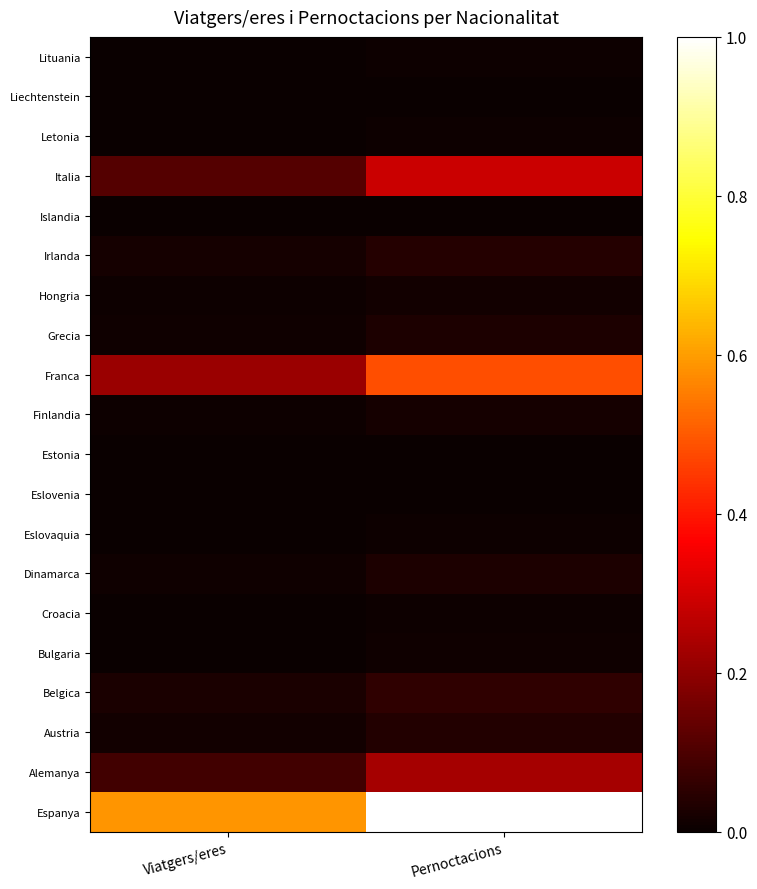

Reading left to right, transcribe all the data shown in this chart.

Espanya: Viatgers/eres=0.6	Pernoctacions=1.0
Alemanya: Viatgers/eres=0.1	Pernoctacions=0.2
Austria: Viatgers/eres=0.0	Pernoctacions=0.0
Belgica: Viatgers/eres=0.0	Pernoctacions=0.1
Bulgaria: Viatgers/eres=0.0	Pernoctacions=0.0
Croacia: Viatgers/eres=0.0	Pernoctacions=0.0
Dinamarca: Viatgers/eres=0.0	Pernoctacions=0.0
Eslovaquia: Viatgers/eres=0.0	Pernoctacions=0.0
Eslovenia: Viatgers/eres=0.0	Pernoctacions=0.0
Estonia: Viatgers/eres=0.0	Pernoctacions=0.0
Finlandia: Viatgers/eres=0.0	Pernoctacions=0.0
Franca: Viatgers/eres=0.2	Pernoctacions=0.5
Grecia: Viatgers/eres=0.0	Pernoctacions=0.0
Hongria: Viatgers/eres=0.0	Pernoctacions=0.0
Irlanda: Viatgers/eres=0.0	Pernoctacions=0.0
Islandia: Viatgers/eres=0.0	Pernoctacions=0.0
Italia: Viatgers/eres=0.1	Pernoctacions=0.3
Letonia: Viatgers/eres=0.0	Pernoctacions=0.0
Liechtenstein: Viatgers/eres=0.0	Pernoctacions=0.0
Lituania: Viatgers/eres=0.0	Pernoctacions=0.0